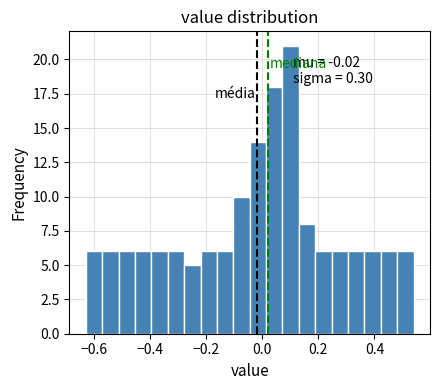

Around what value on the x-axis is the tallest bar? Give the approximate position of its centre, as read against the axis.

0.10